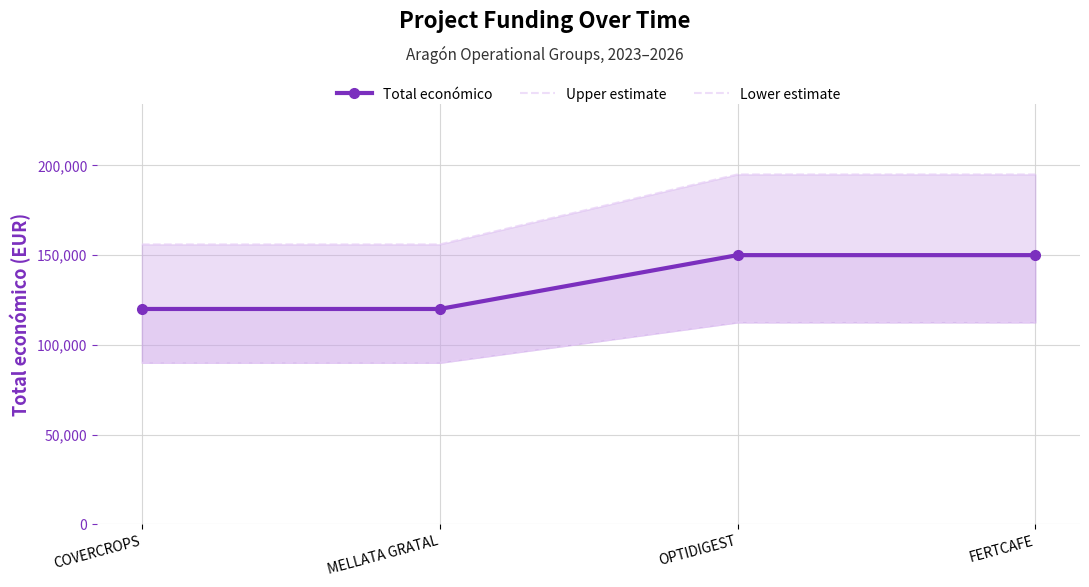

Is the value of Lower estimate at MELLATA GRATAL greater than the value of Total económico at COVERCROPS?

No